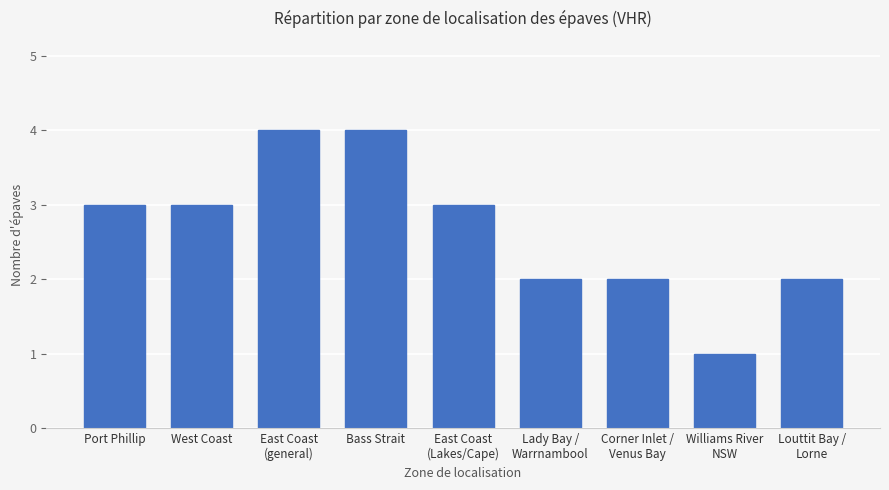

What is the ratio of the value at Port Phillip to the value at Lady Bay /
Warrnambool?

1.5